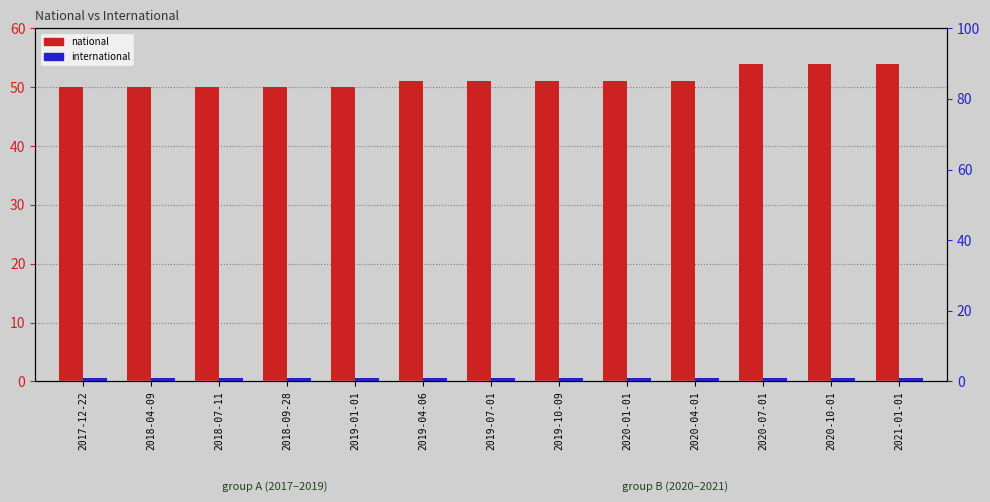

What is the approximate value of national at 2020-07-01?

54